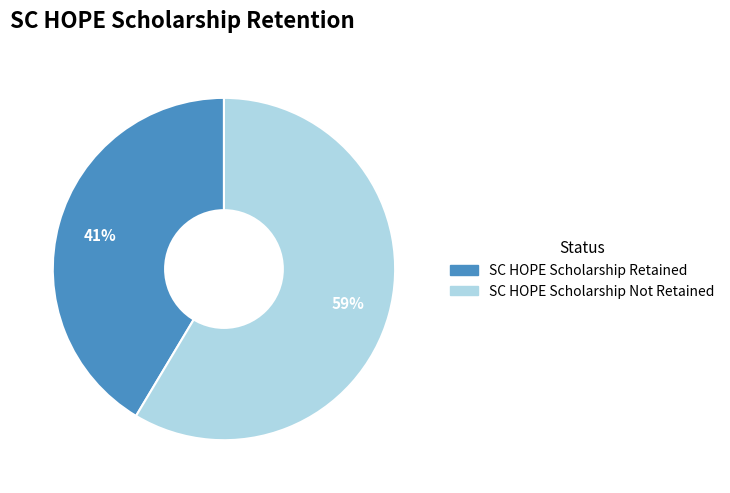

How many segments does this pie chart have?

2